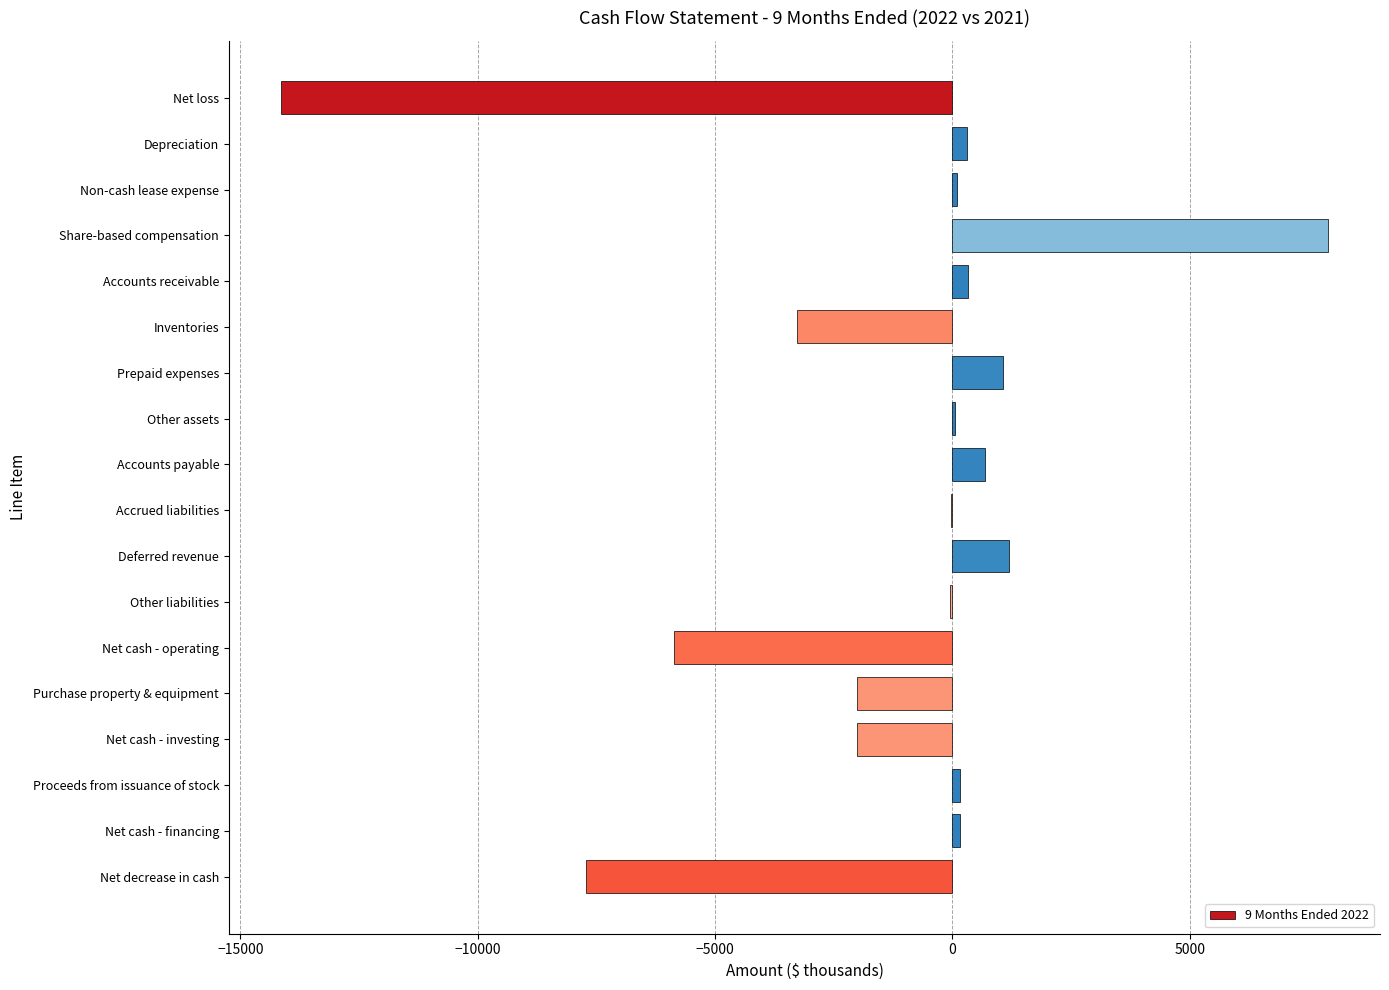

What is the change in value from Net loss to Net cash - investing?

+12129